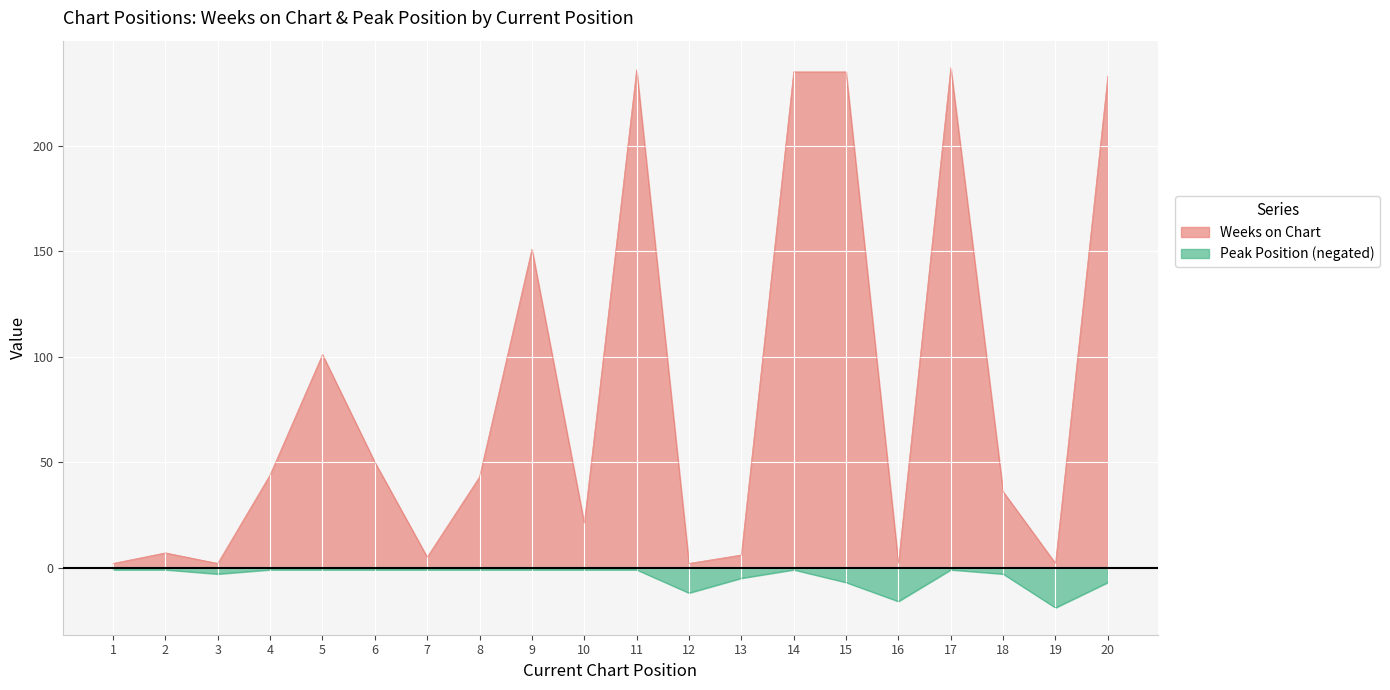

What is the value of the Peak Position point at the 18th from the left?

-3